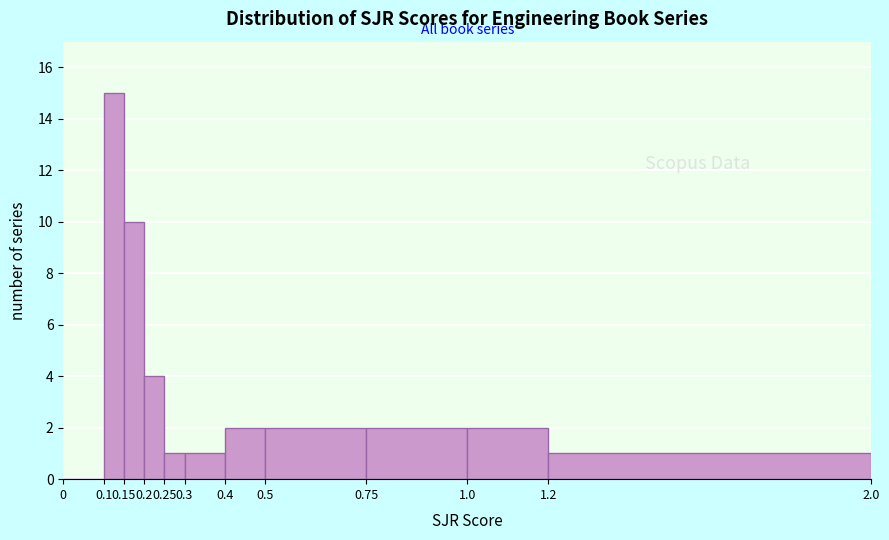

Reading left to right, transcribe this chart: for each bar, give the range it covers on the x-axis and its height. The values are not printed on the chart, so give them approximately, as read against the axis.

0 to 0.1: 0
0.1 to 0.15: 15
0.15 to 0.2: 10
0.2 to 0.25: 4
0.25 to 0.3: 1
0.3 to 0.4: 1
0.4 to 0.5: 2
0.5 to 0.75: 2
0.75 to 1.0: 2
1.0 to 1.2: 2
1.2 to 2.0: 1